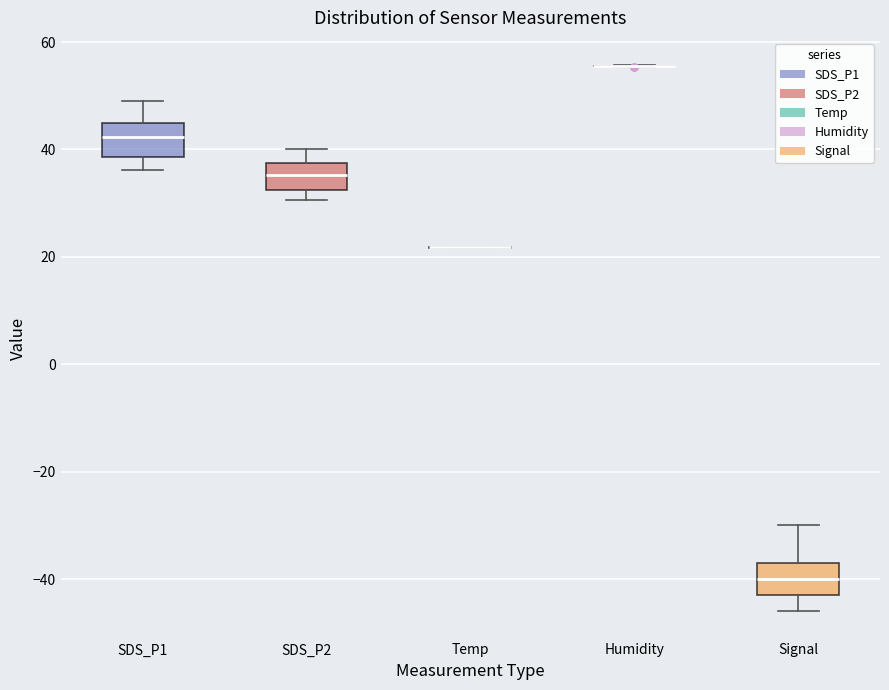

Reading left to right, transcribe this box plot: for each box, give where its median line is, the range the box spans, and where its two whiskers end, as read against the y-axis. The values are not printed on the chart, so give them approximately, as read against the axis.

SDS_P1: median 42, box 38 to 46, whiskers 36 to 50
SDS_P2: median 36, box 32 to 38, whiskers 30 to 40
Temp: box collapsed to a line at 22, whiskers 22 to 22
Humidity: box collapsed to a line at 56, whiskers 56 to 56
Signal: median -40, box -42 to -36, whiskers -46 to -30